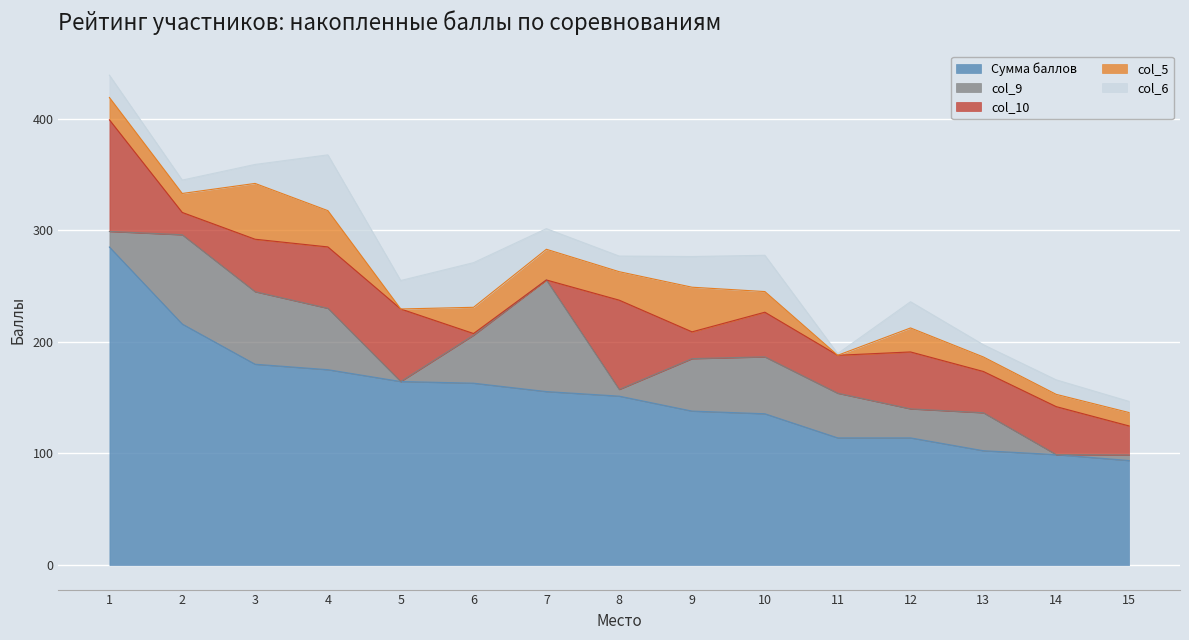

How many series are shown in this chart?

5